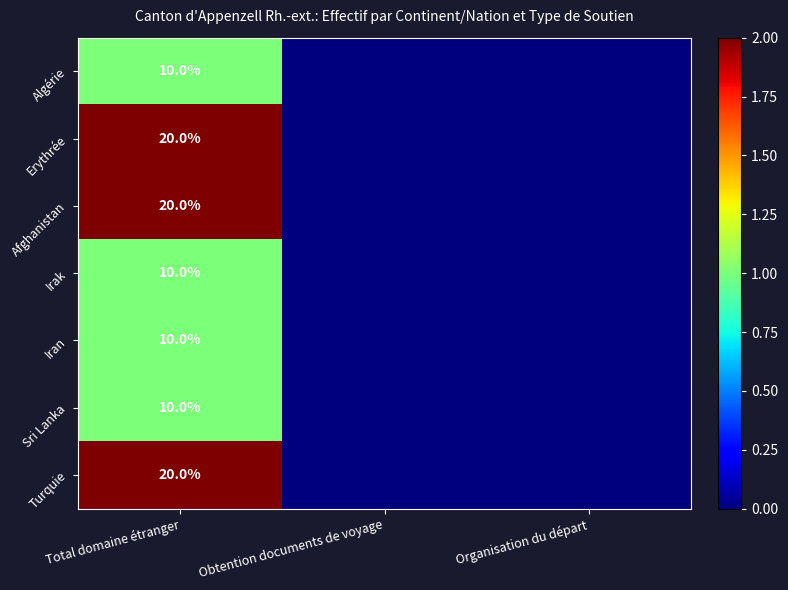

The Irak series shows 10 at Total domaine étranger. True or false?

True